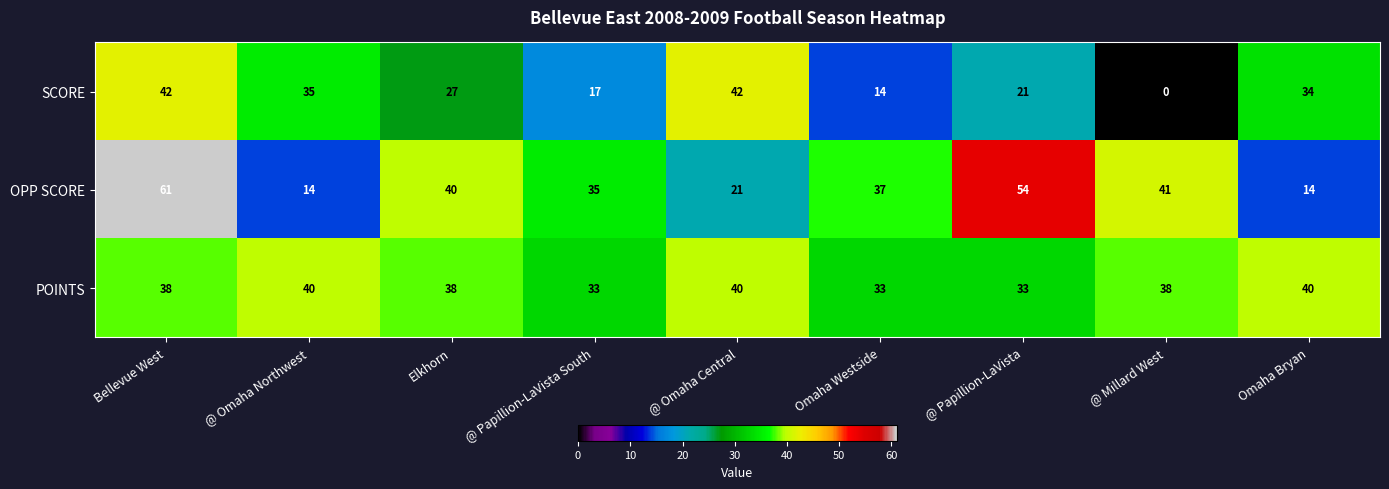

What is the maximum value shown in the chart?

61